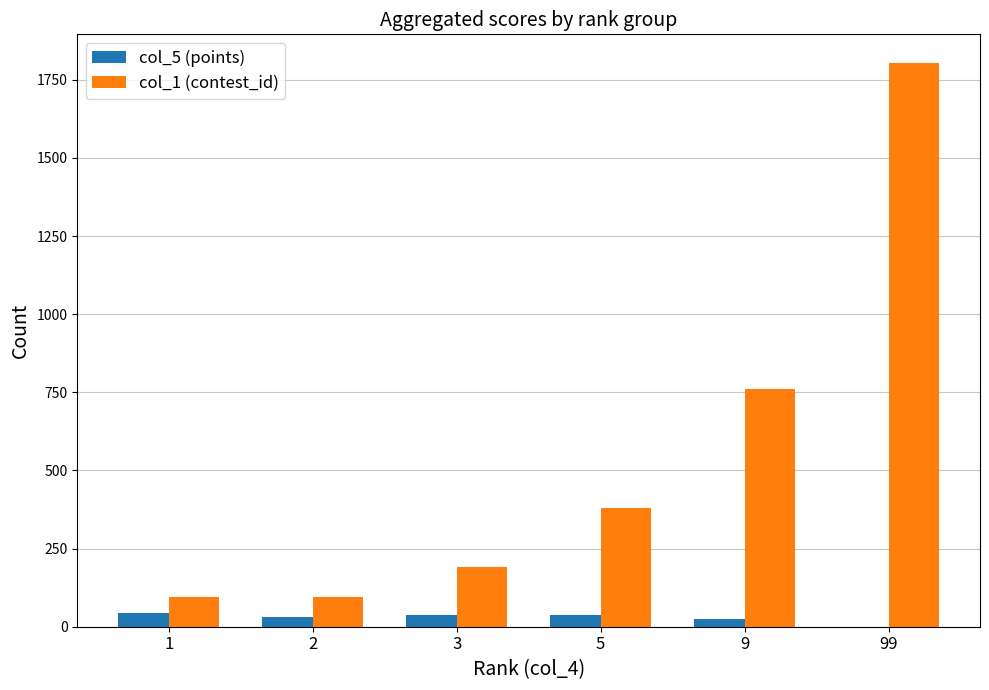

Where is col_1 (contest_id) nearest to the value 950?

9